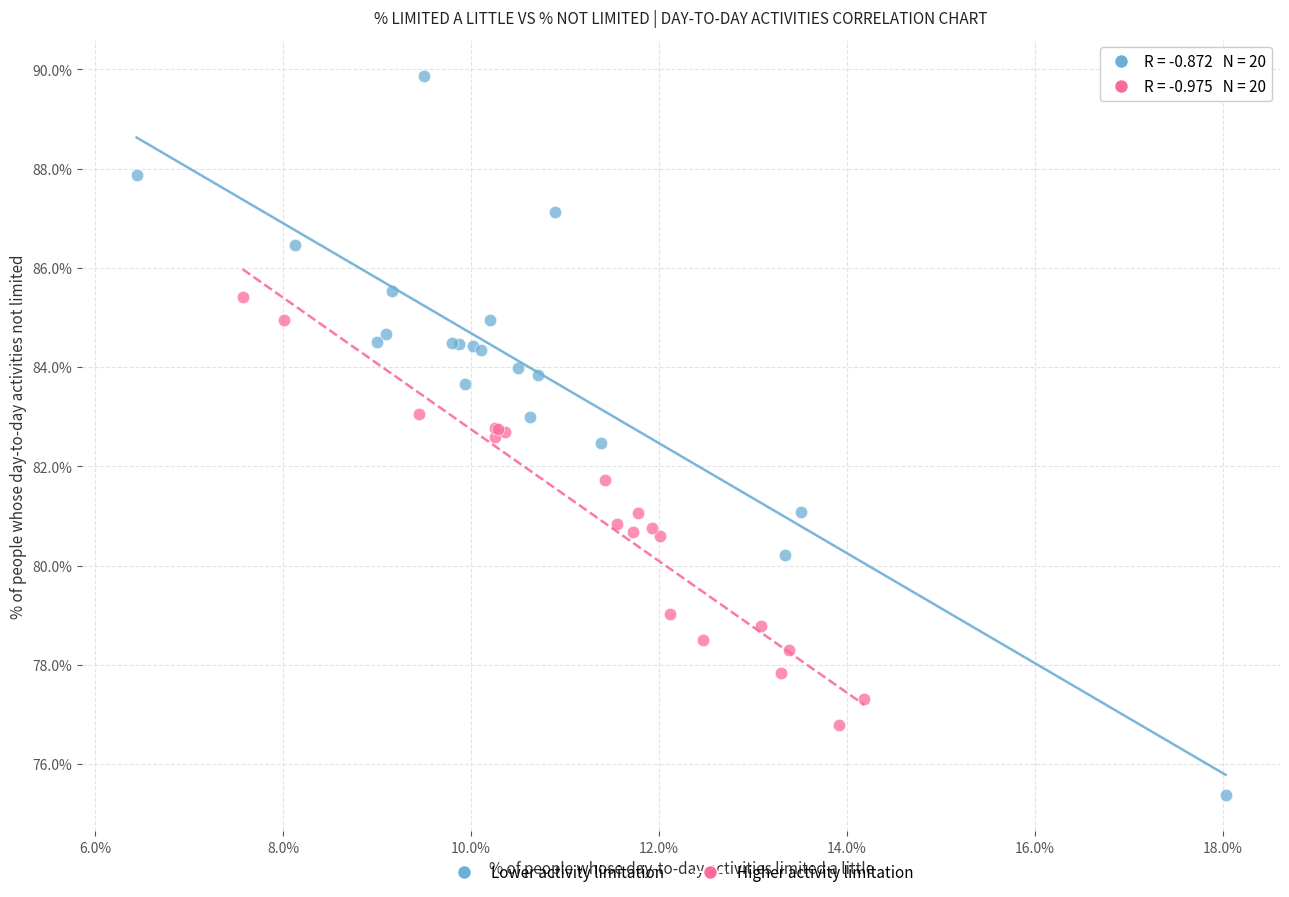

Which series reaches the minimum Y coordinate?

Lower activity limitation